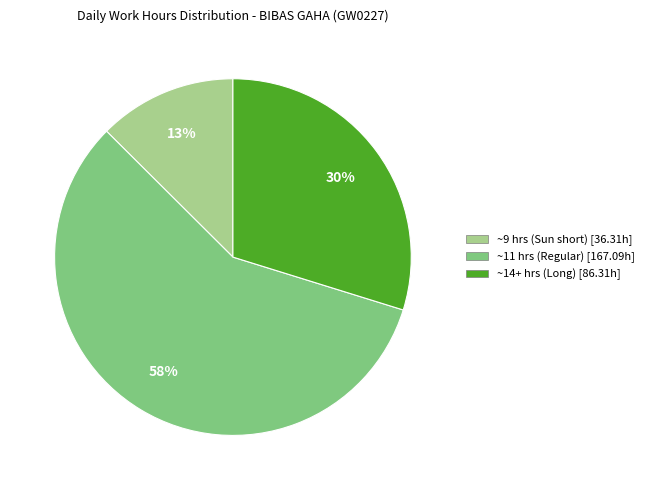

To the nearest percent, what is the difference between the largest and smallest slice percentages?

45%